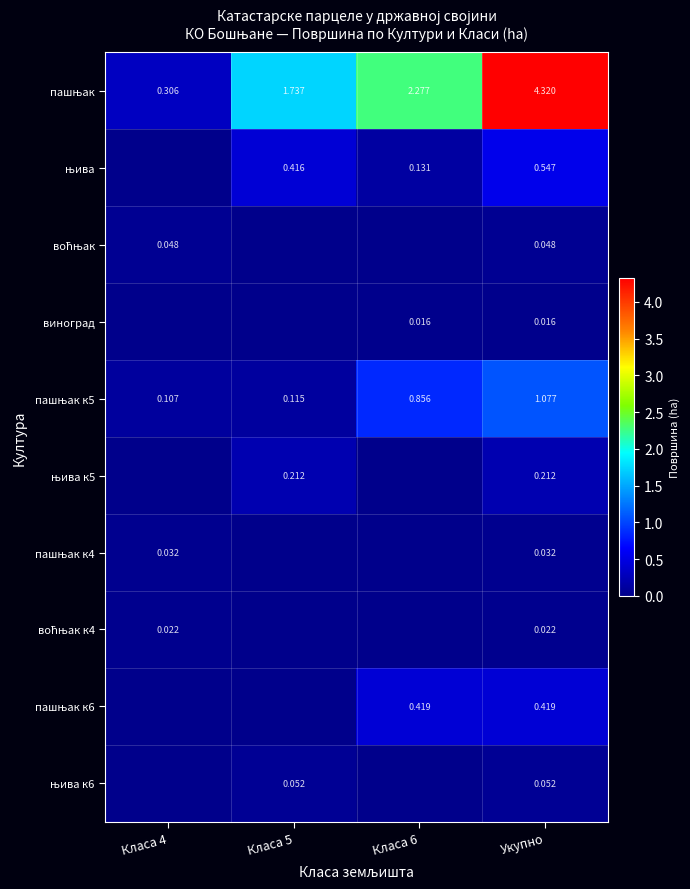

What is the total value across all series at Класа 4?

0.5